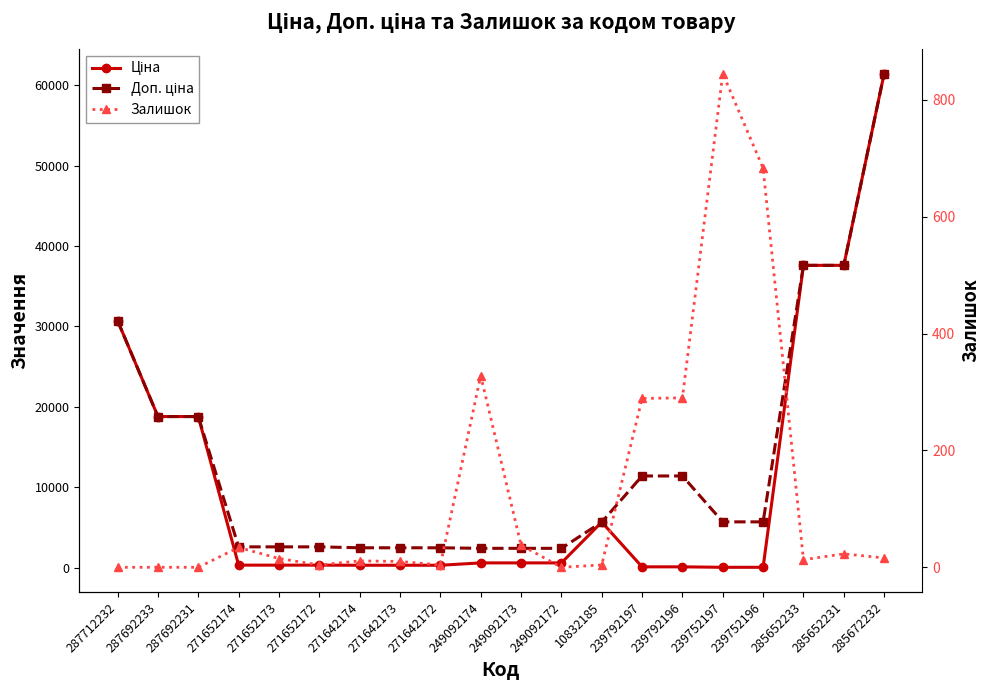

How many lines are shown in the chart?

3